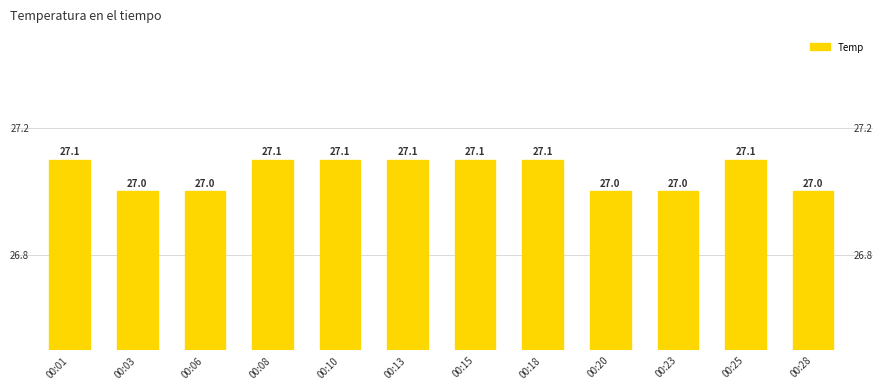

Are the bars grouped side by side (vs. stacked)?

No